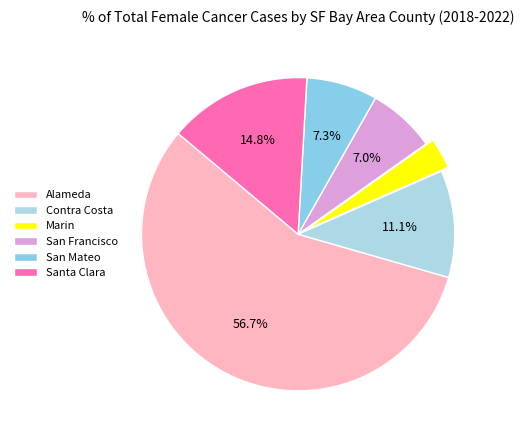

To the nearest percent, what percentage of the pie is San Mateo?

7%